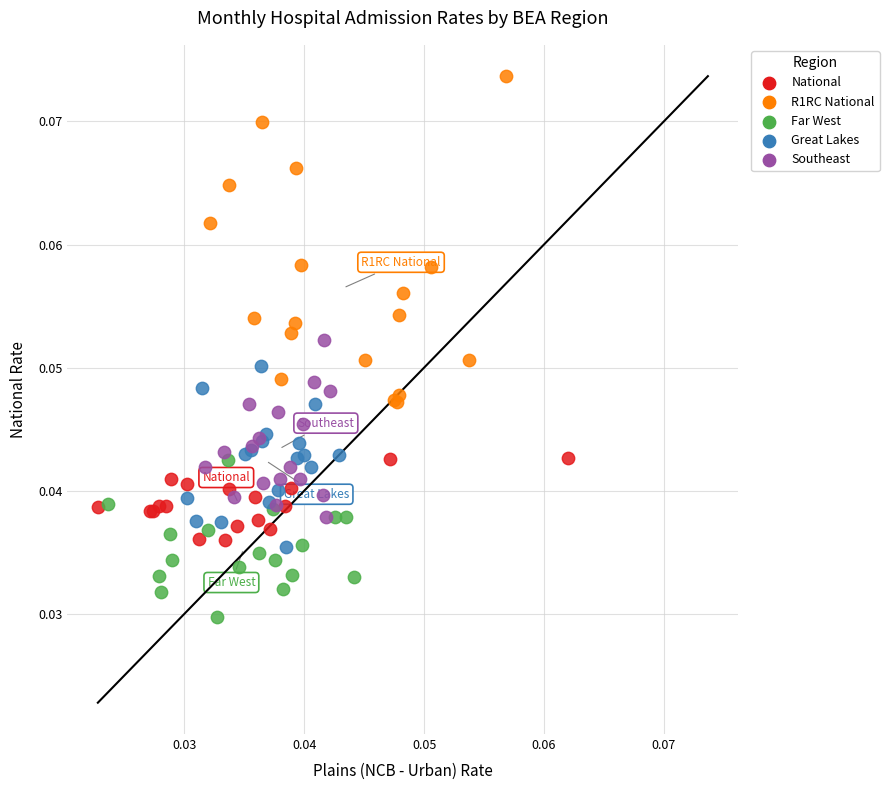

Which series contains the lowest Y value?

Far West